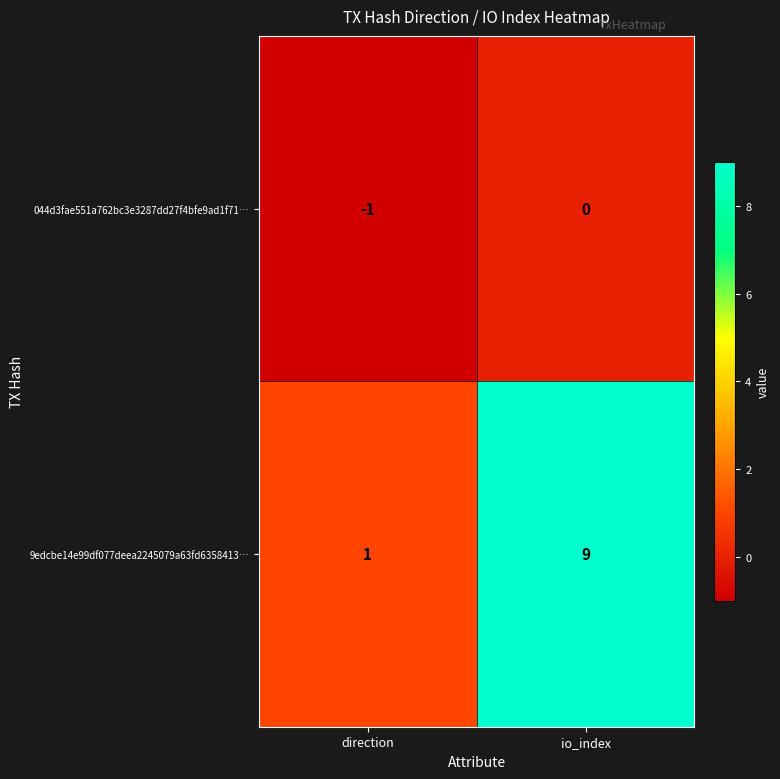

What is the sum of the 9edcbe14e99df077deea2245079a63fd6358413… values at direction and io_index?

10